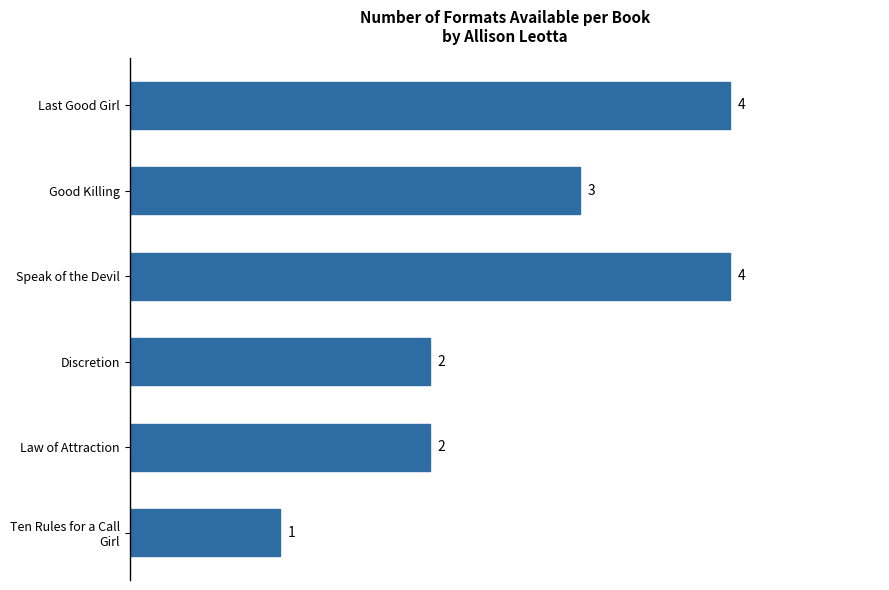

What is the average value?

3